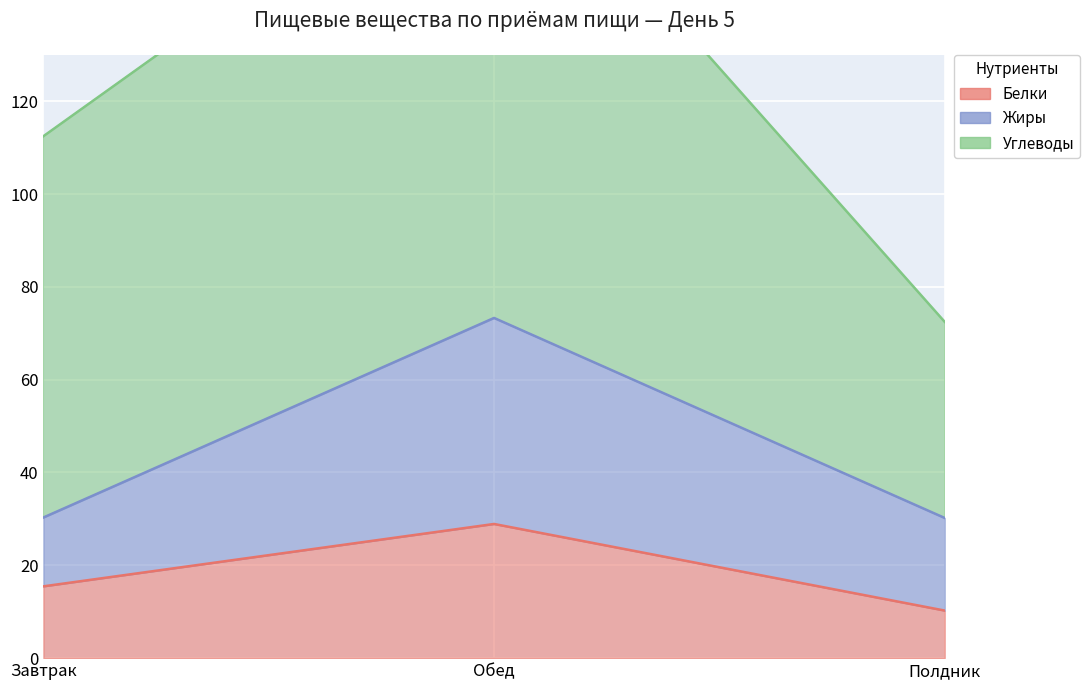

At which label does Жиры reach its peak?

Обед